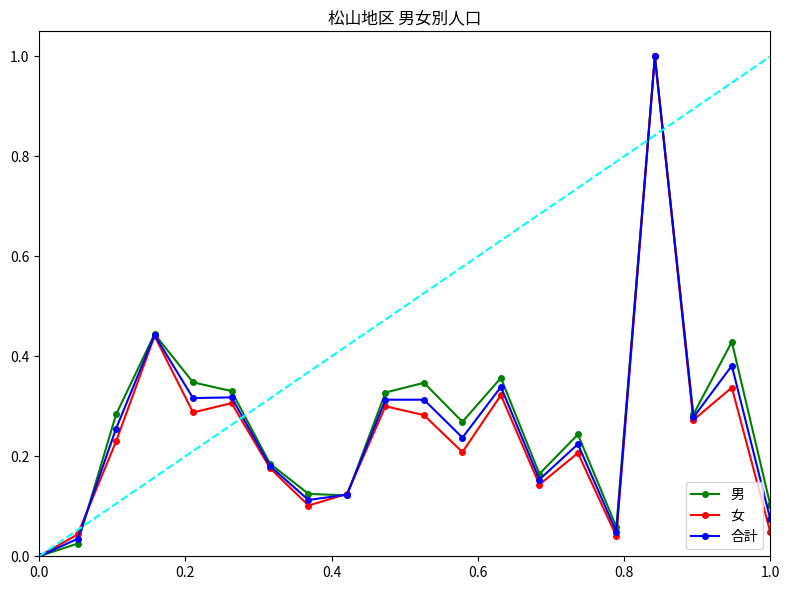

True or false: 男 has more than 0 points higher than both neighbors.

True